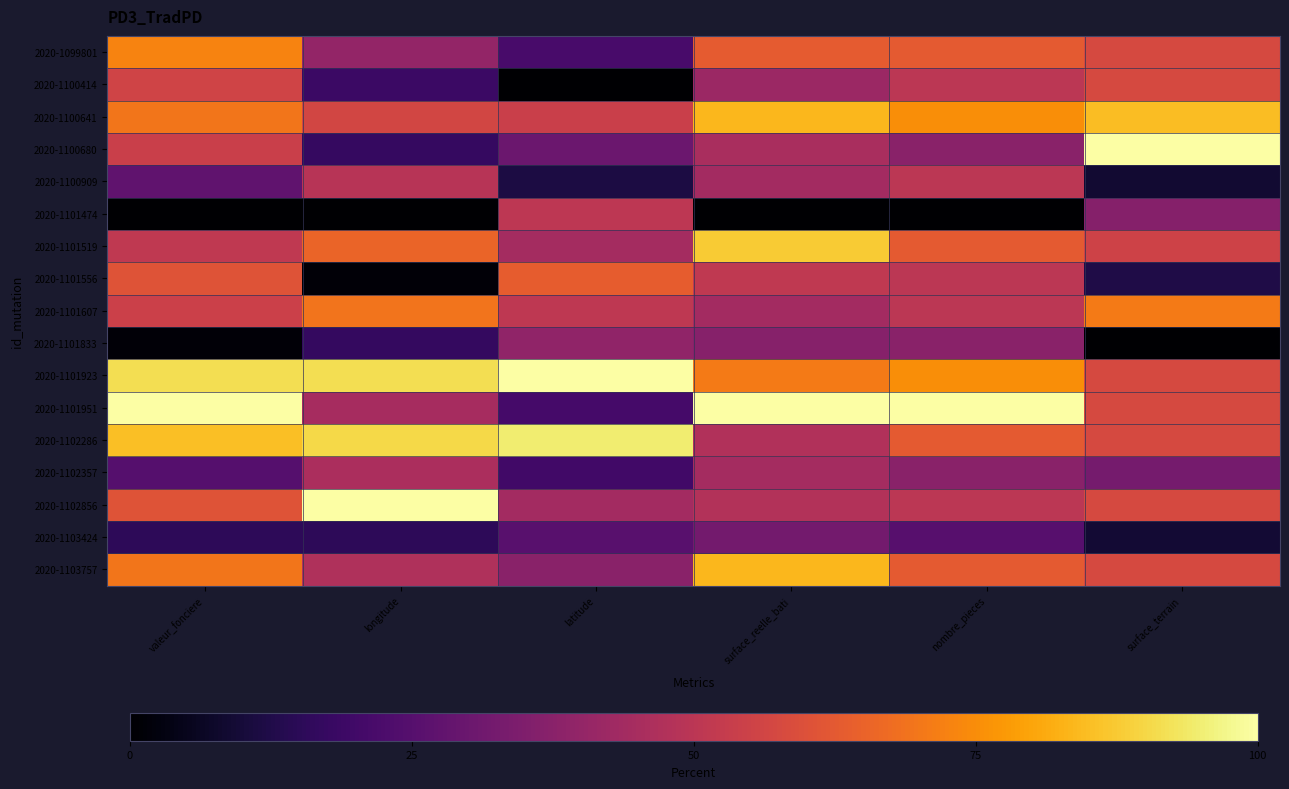

Which has a higher value, surface_terrain or nombre_pieces?

nombre_pieces